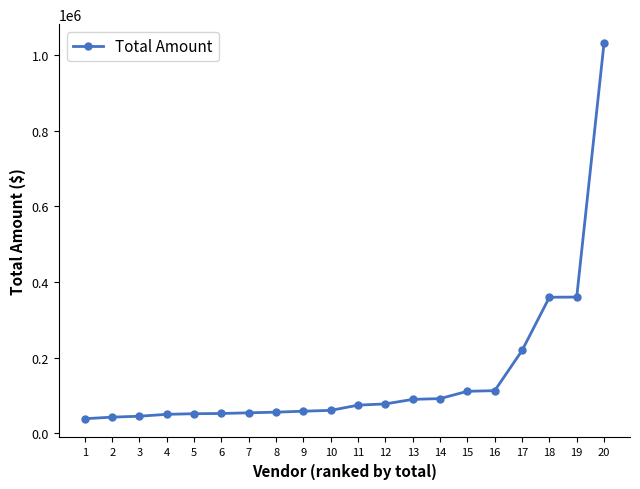

Between 5 and 20, which is larger?

20